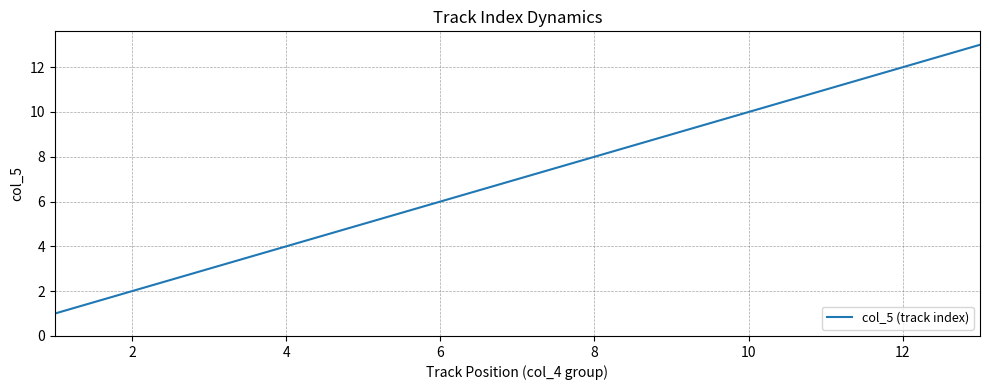

What is the difference between the maximum and minimum values?

12